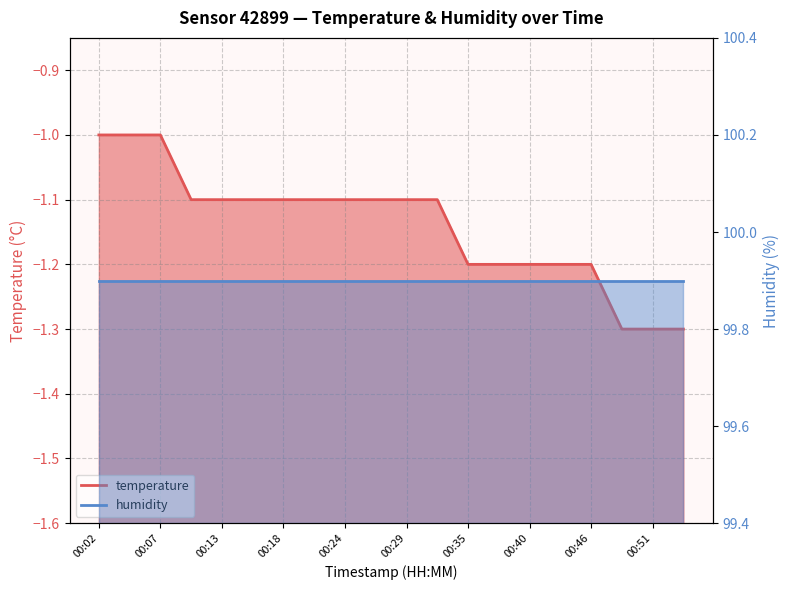

The value at 00:29 is -1.1. True or false?

True